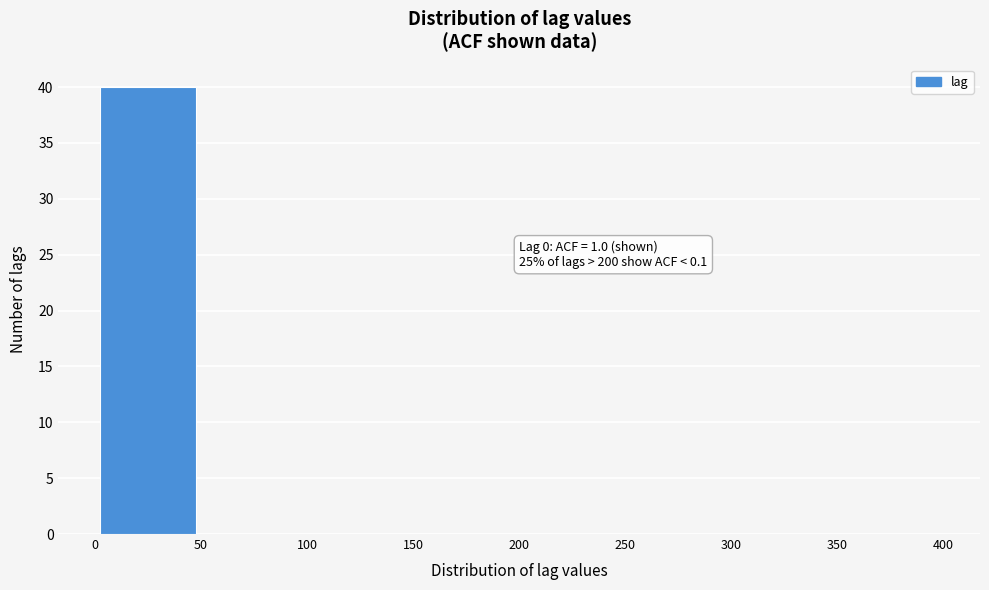

Over which range of the x-axis is the bar tallest?

0 to 50